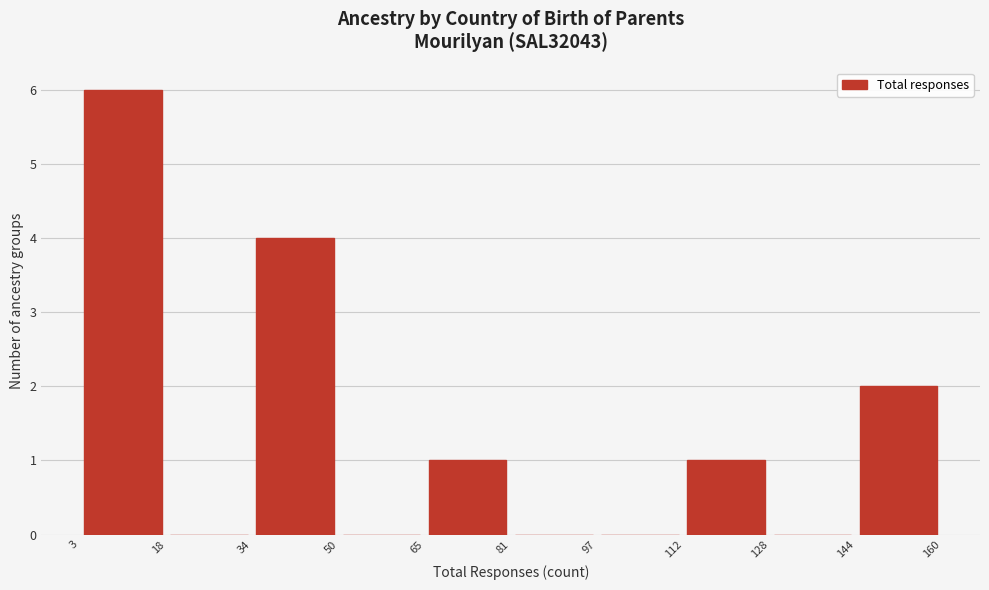

Reading left to right, list every bar in this chart as the range it spans on the x-axis followed by its height. The values are not printed on the chart, so give them approximately, as read against the axis.

3 to 18: 6
18 to 34: 0
34 to 50: 4
50 to 65: 0
65 to 81: 1
81 to 97: 0
97 to 112: 0
112 to 128: 1
128 to 144: 0
144 to 160: 2